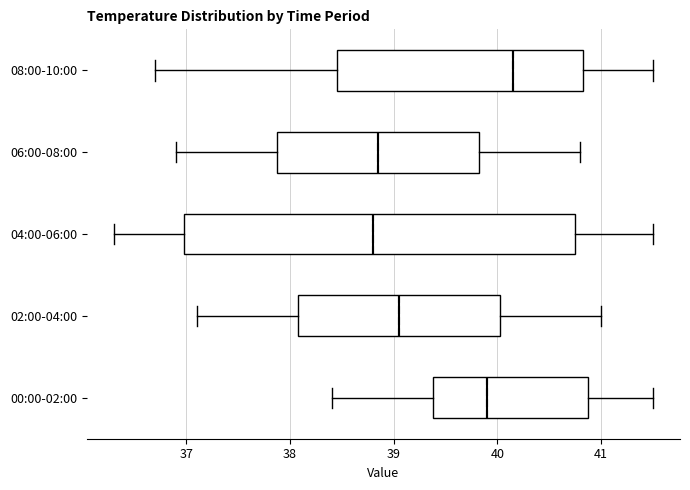

Reading bottom to top, read every box against the x-axis: the position of its median line, the range the box covers, and the ends of its whiskers. The values are not printed on the chart, so give them approximately, as read against the axis.

00:00-02:00: median 39.9, box 39.4 to 40.9, whiskers 38.4 to 41.5
02:00-04:00: median 39.1, box 38.1 to 40.0, whiskers 37.1 to 41.0
04:00-06:00: median 38.8, box 37.0 to 40.8, whiskers 36.3 to 41.5
06:00-08:00: median 38.9, box 37.9 to 39.8, whiskers 36.9 to 40.8
08:00-10:00: median 40.2, box 38.5 to 40.8, whiskers 36.7 to 41.5